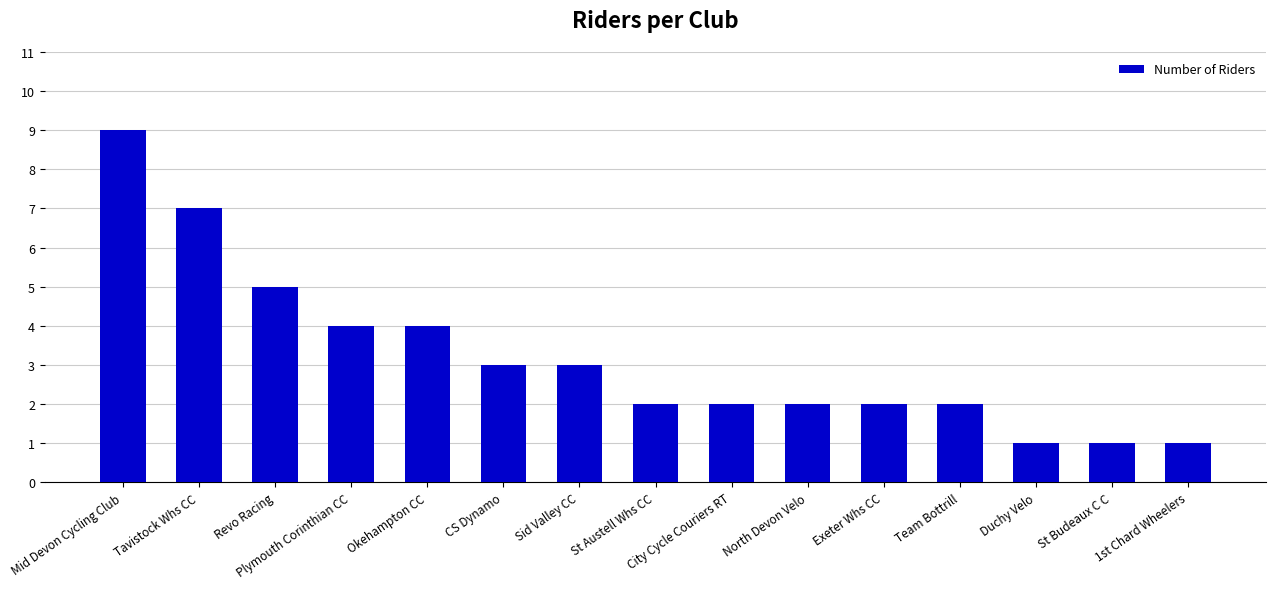

Which has a higher value, St Austell Whs CC or Okehampton CC?

Okehampton CC